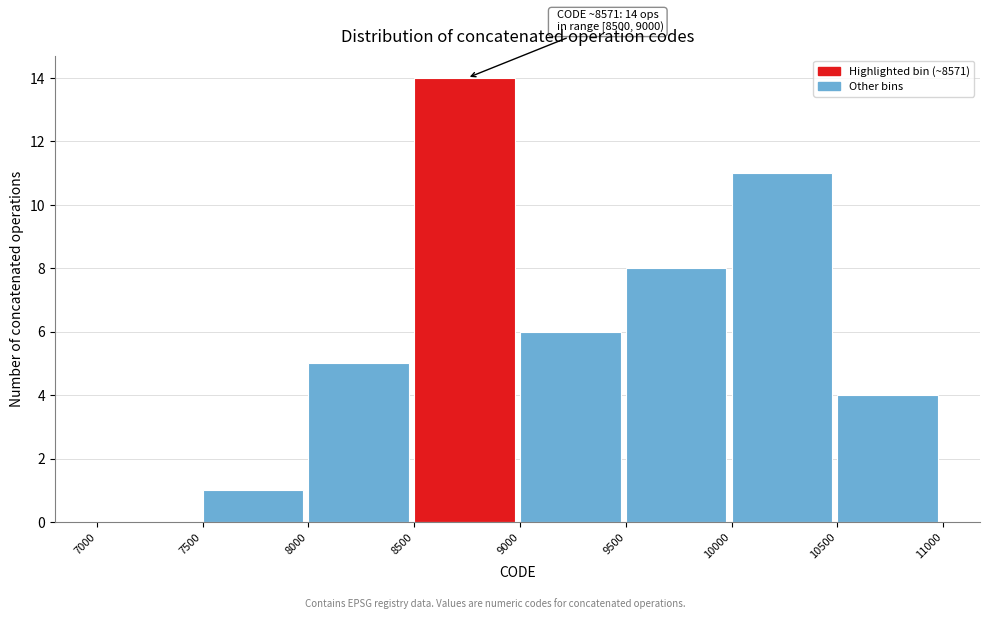

Which range on the x-axis has the tallest bar?

8500 to 9000